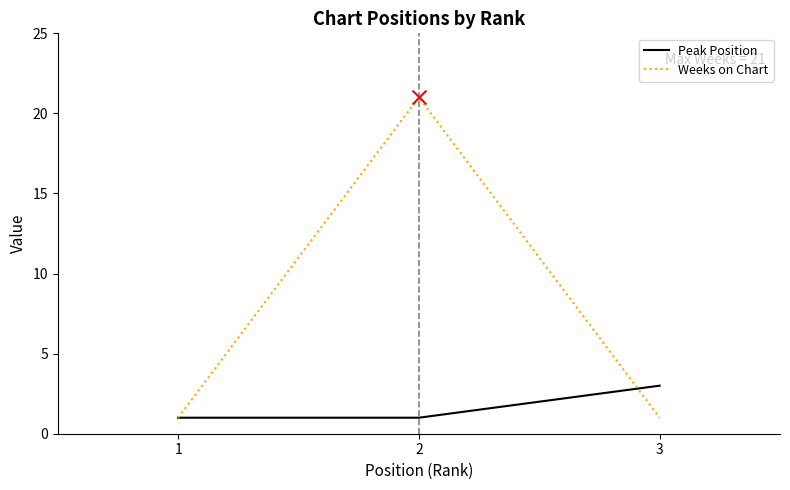

What are all the series names shown in the legend?

Peak Position, Weeks on Chart